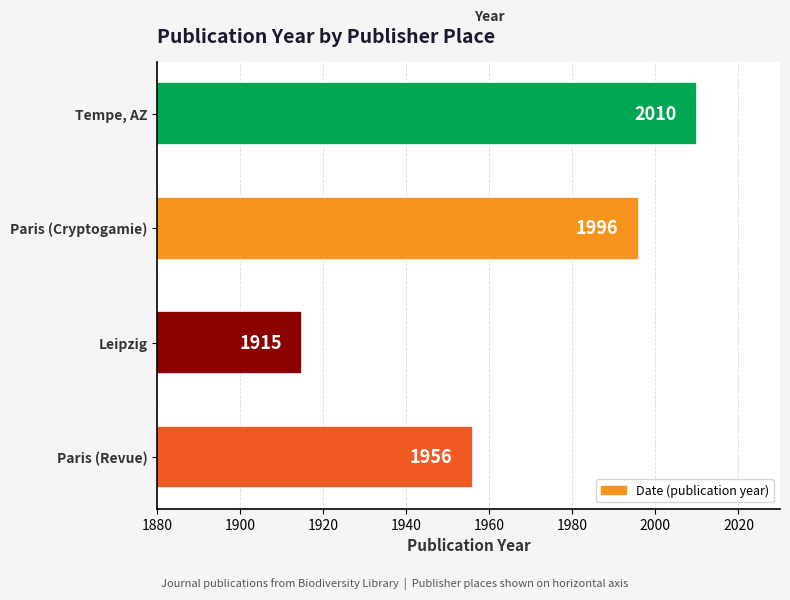

Reading bottom to top, transcribe all the data shown in this chart.

Paris (Revue)=1956	Leipzig=1915	Paris (Cryptogamie)=1996	Tempe, AZ=2010